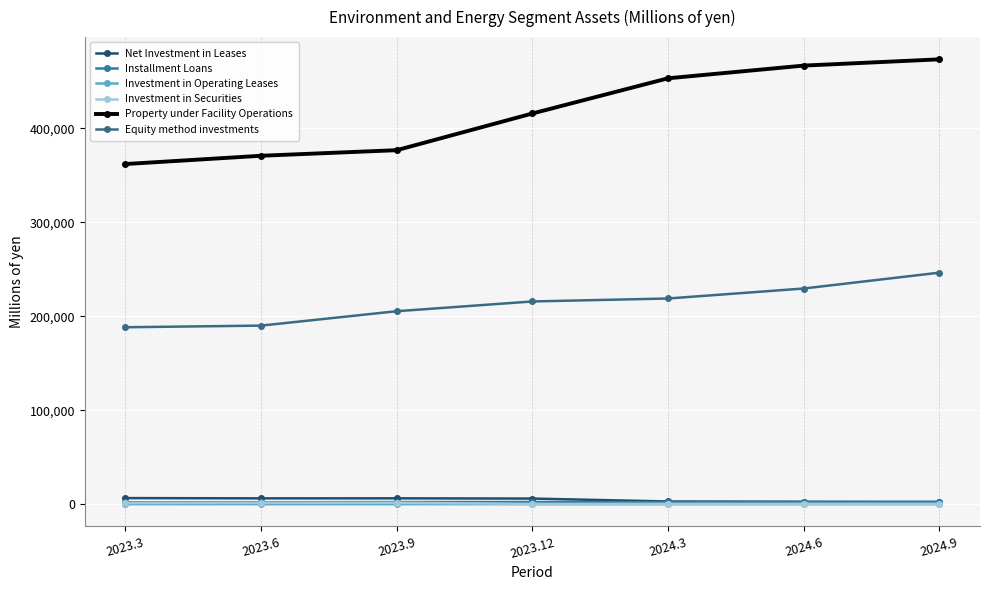

At which category does the chart reach its peak across all series?

2024.9